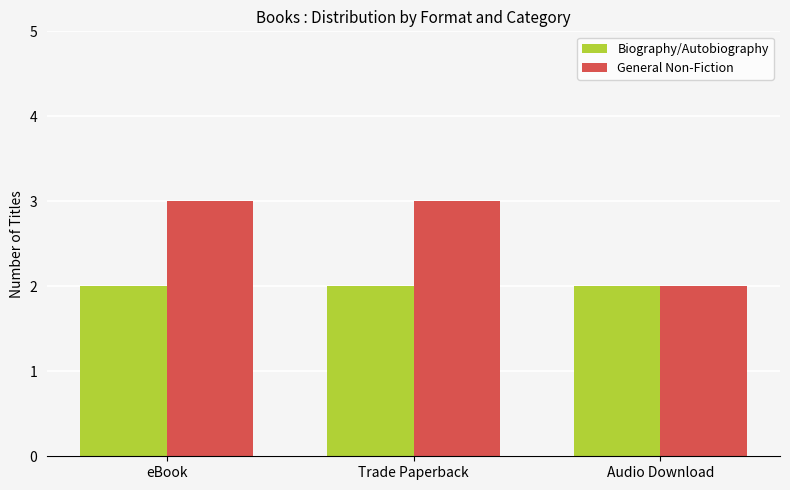

Rank the series at eBook from highest to lowest value.

General Non-Fiction, Biography/Autobiography